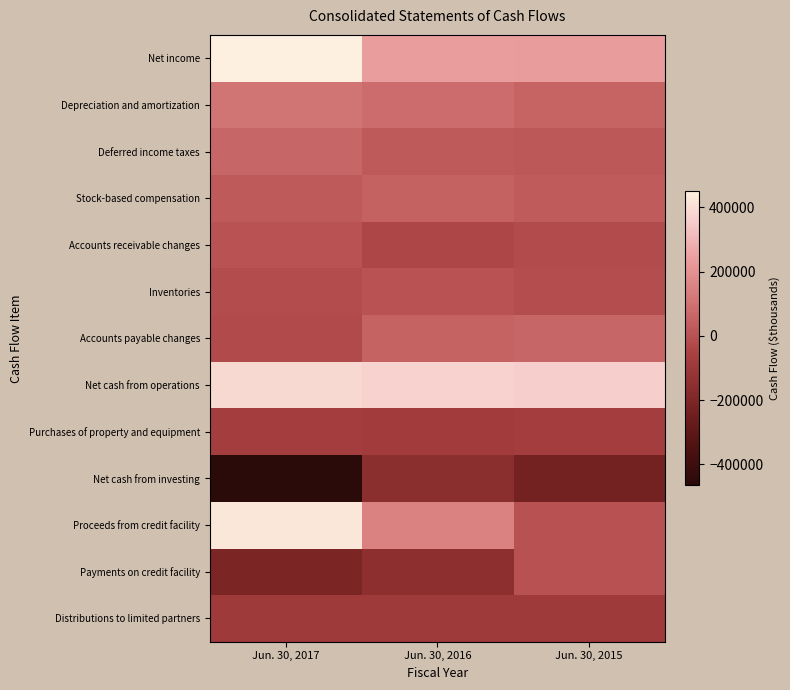

What is the difference between the highest and lowest values at Jun. 30, 2016?

531106